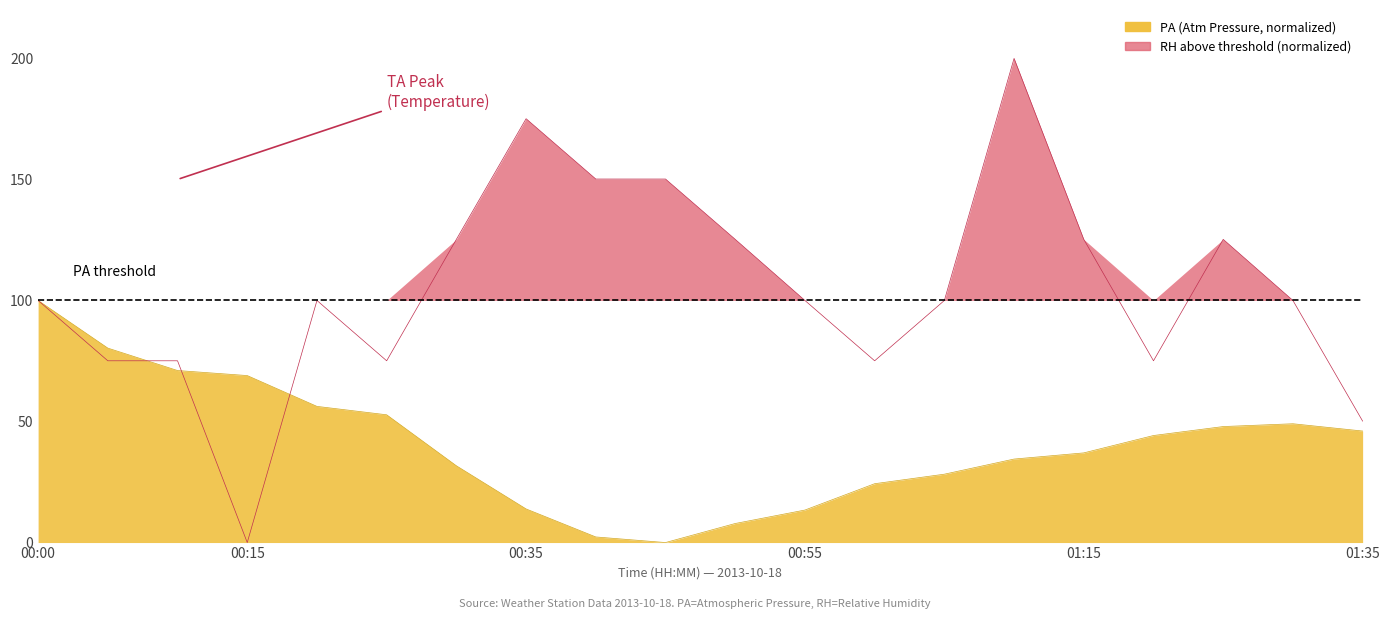

Which series has the widest spread of values?

RH